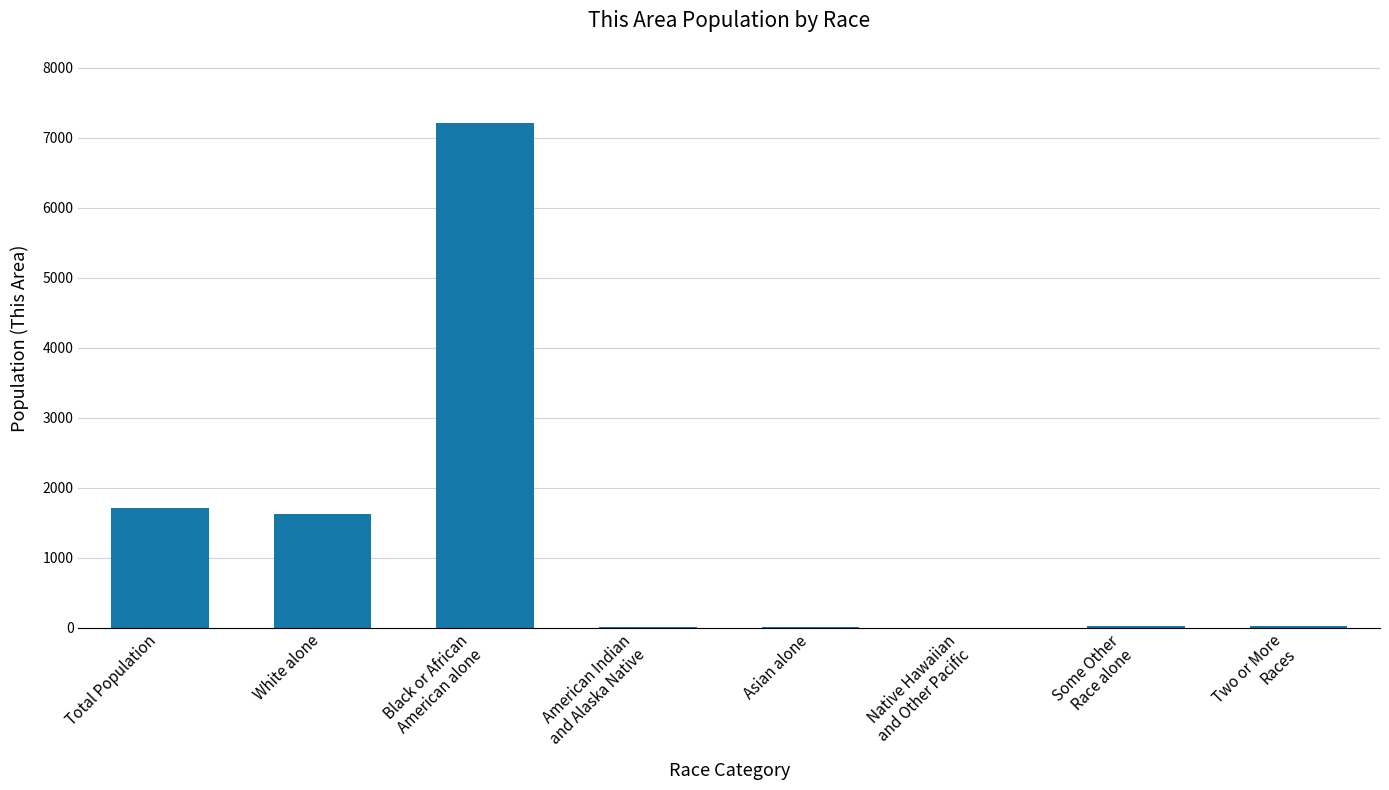

Between Total Population and Asian alone, which is larger?

Total Population